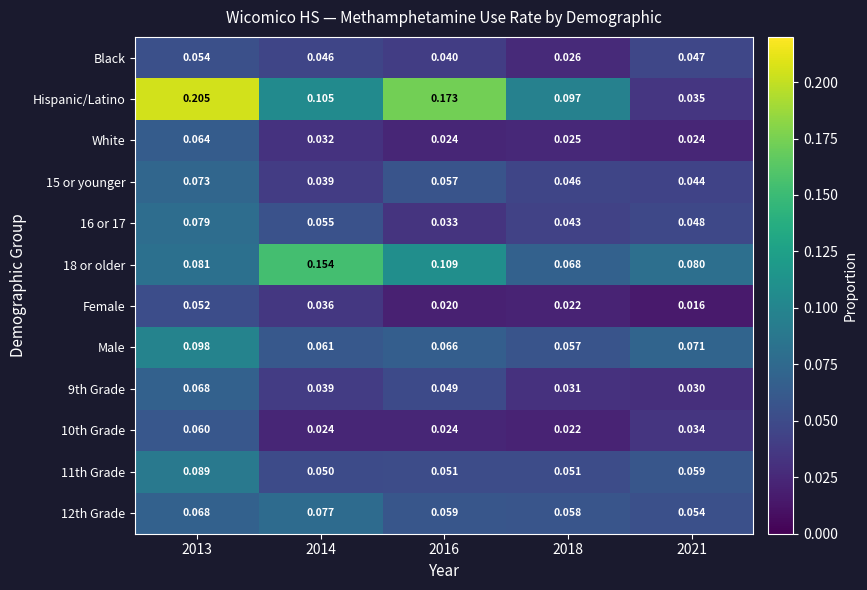

At how many categories does at least one series exceed 0?

5